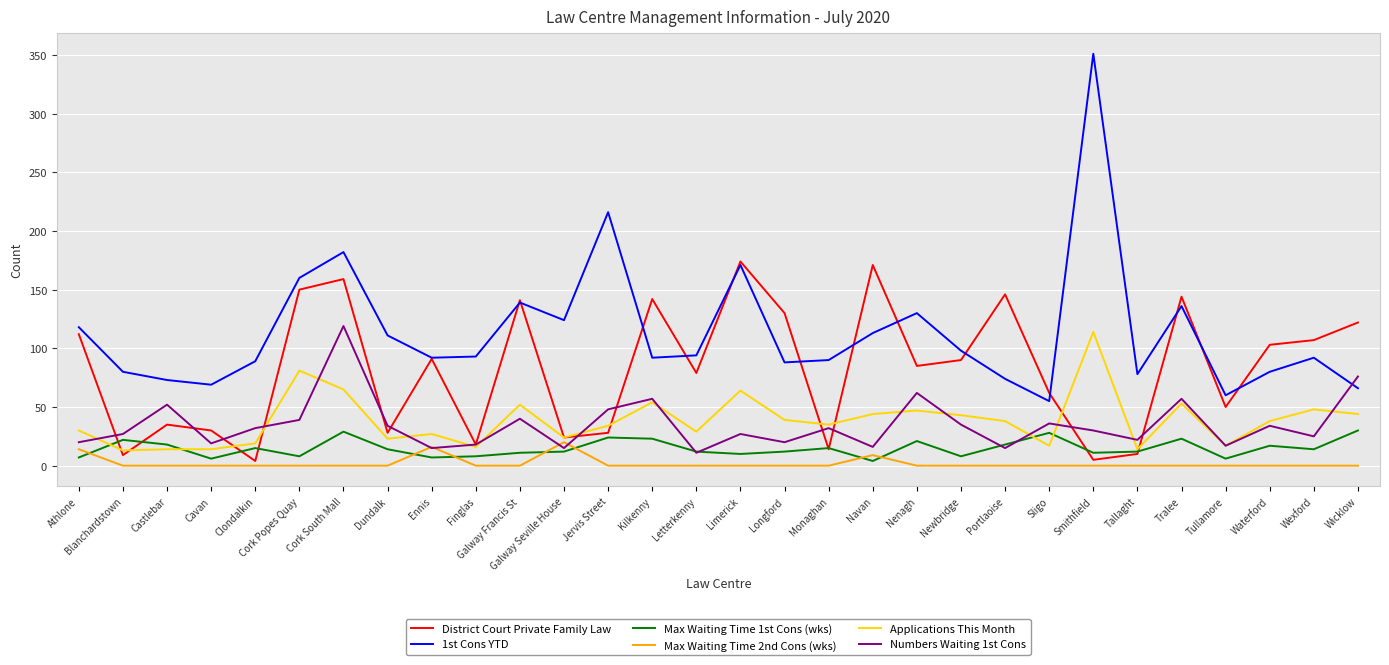

What position from the right is Cork Popes Quay?

25